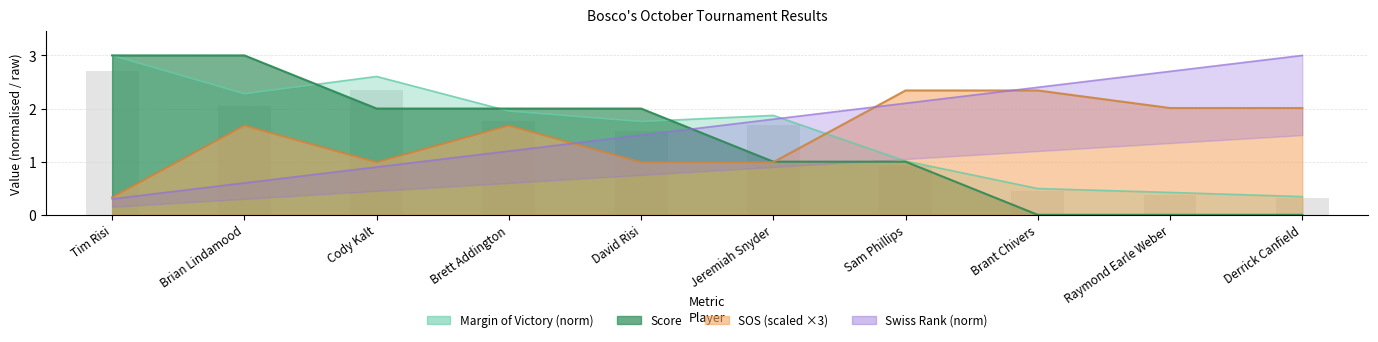

Read the swiss_rank value at Cody Kalt.

0.9